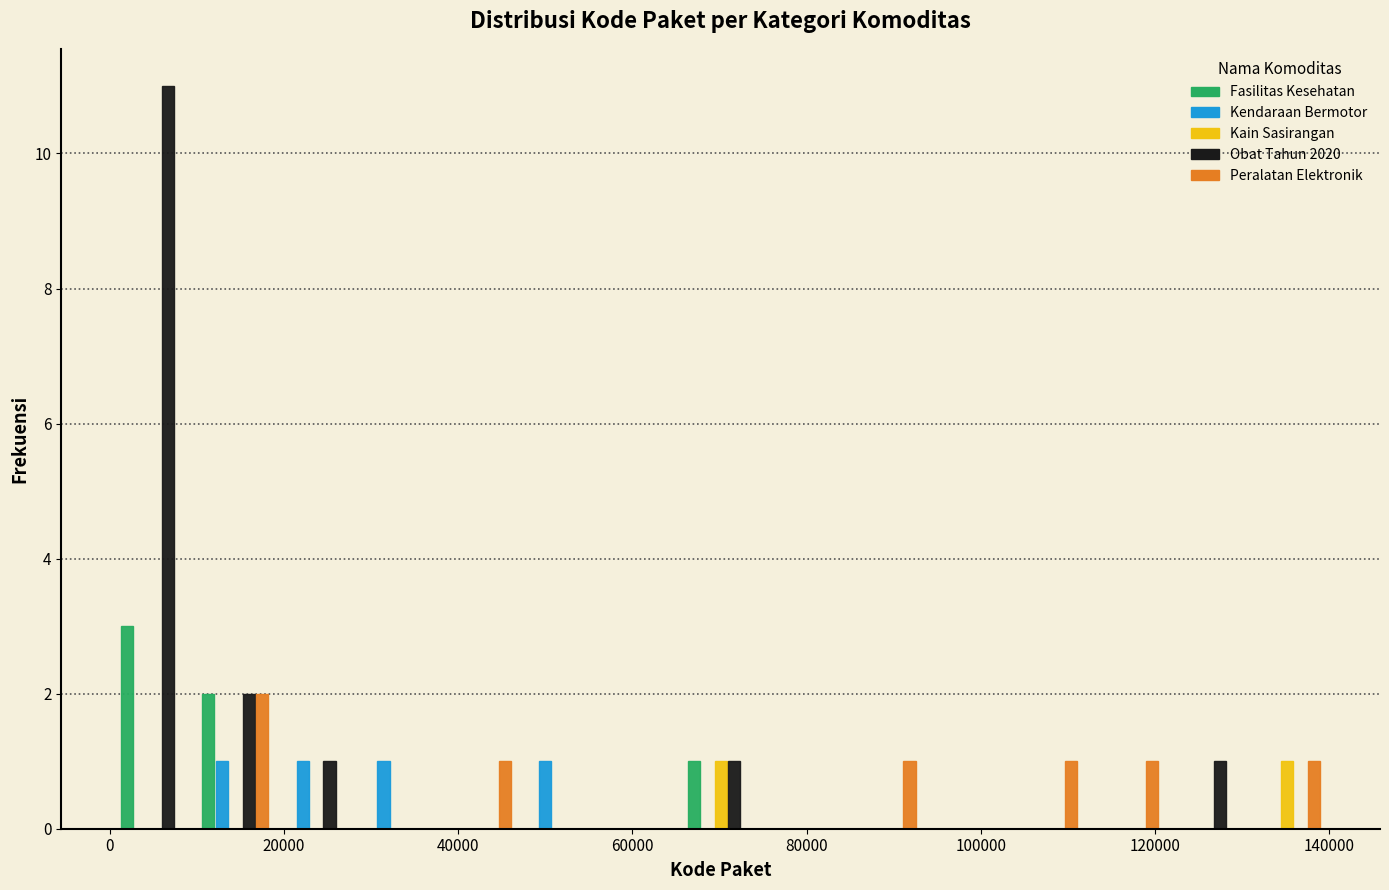

Reading left to right, transcribe this chart: for each range on the x-axis, give the height of each series' bar. Neither the bar edges nor the heights are printed on the chart, so give them approximately, as read against the axes.

0 to 10000: Fasilitas Kesehatan=3	Kendaraan Bermotor=0	Kain Sasirangan=0	Obat Tahun 2020=11	Peralatan Elektronik=0
10000 to 20000: Fasilitas Kesehatan=2	Kendaraan Bermotor=1	Kain Sasirangan=0	Obat Tahun 2020=2	Peralatan Elektronik=2
20000 to 28000: Fasilitas Kesehatan=0	Kendaraan Bermotor=1	Kain Sasirangan=0	Obat Tahun 2020=1	Peralatan Elektronik=0
28000 to 38000: Fasilitas Kesehatan=0	Kendaraan Bermotor=1	Kain Sasirangan=0	Obat Tahun 2020=0	Peralatan Elektronik=0
38000 to 46000: Fasilitas Kesehatan=0	Kendaraan Bermotor=0	Kain Sasirangan=0	Obat Tahun 2020=0	Peralatan Elektronik=1
46000 to 56000: Fasilitas Kesehatan=0	Kendaraan Bermotor=1	Kain Sasirangan=0	Obat Tahun 2020=0	Peralatan Elektronik=0
56000 to 66000: Fasilitas Kesehatan=0	Kendaraan Bermotor=0	Kain Sasirangan=0	Obat Tahun 2020=0	Peralatan Elektronik=0
66000 to 74000: Fasilitas Kesehatan=1	Kendaraan Bermotor=0	Kain Sasirangan=1	Obat Tahun 2020=1	Peralatan Elektronik=0
74000 to 84000: Fasilitas Kesehatan=0	Kendaraan Bermotor=0	Kain Sasirangan=0	Obat Tahun 2020=0	Peralatan Elektronik=0
84000 to 94000: Fasilitas Kesehatan=0	Kendaraan Bermotor=0	Kain Sasirangan=0	Obat Tahun 2020=0	Peralatan Elektronik=1
94000 to 102000: Fasilitas Kesehatan=0	Kendaraan Bermotor=0	Kain Sasirangan=0	Obat Tahun 2020=0	Peralatan Elektronik=0
102000 to 112000: Fasilitas Kesehatan=0	Kendaraan Bermotor=0	Kain Sasirangan=0	Obat Tahun 2020=0	Peralatan Elektronik=1
112000 to 122000: Fasilitas Kesehatan=0	Kendaraan Bermotor=0	Kain Sasirangan=0	Obat Tahun 2020=0	Peralatan Elektronik=1
122000 to 130000: Fasilitas Kesehatan=0	Kendaraan Bermotor=0	Kain Sasirangan=0	Obat Tahun 2020=1	Peralatan Elektronik=0
130000 to 140000: Fasilitas Kesehatan=0	Kendaraan Bermotor=0	Kain Sasirangan=1	Obat Tahun 2020=0	Peralatan Elektronik=1